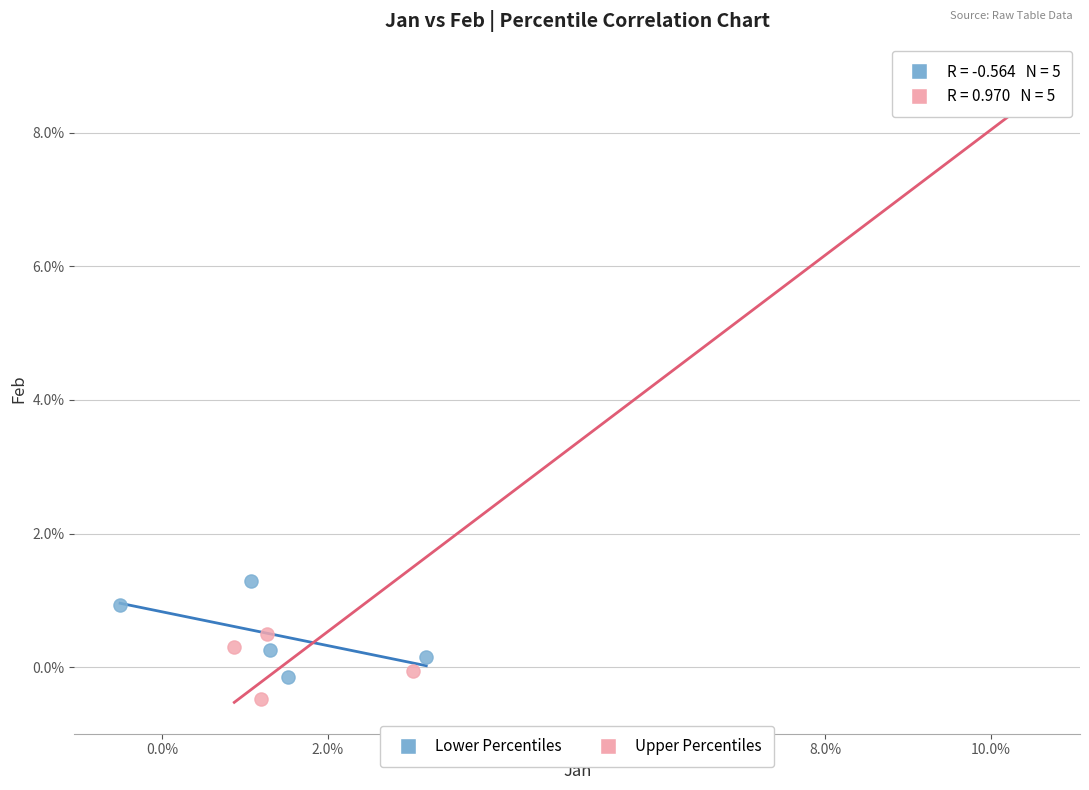

What are all the series names shown in the legend?

Lower Percentiles, Upper Percentiles